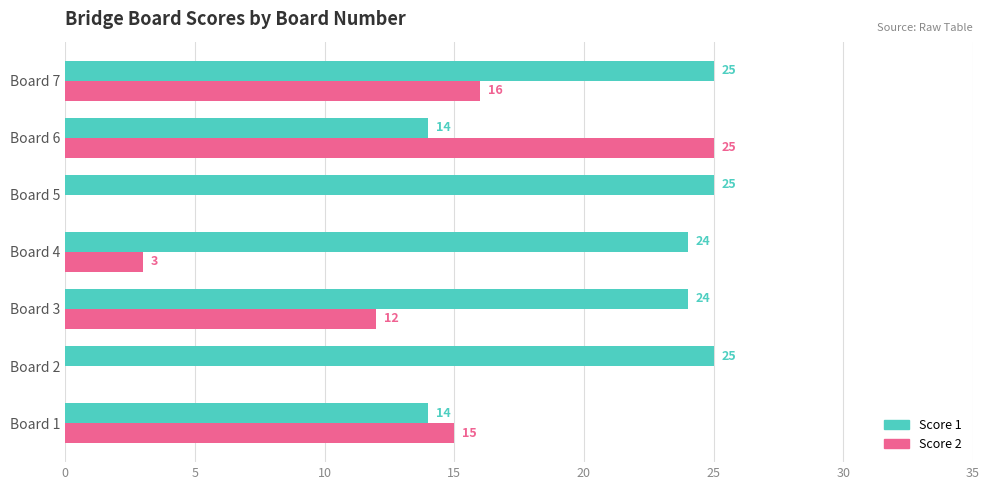

Between Board 1 and Board 5, which series saw the biggest shift?

Score 2